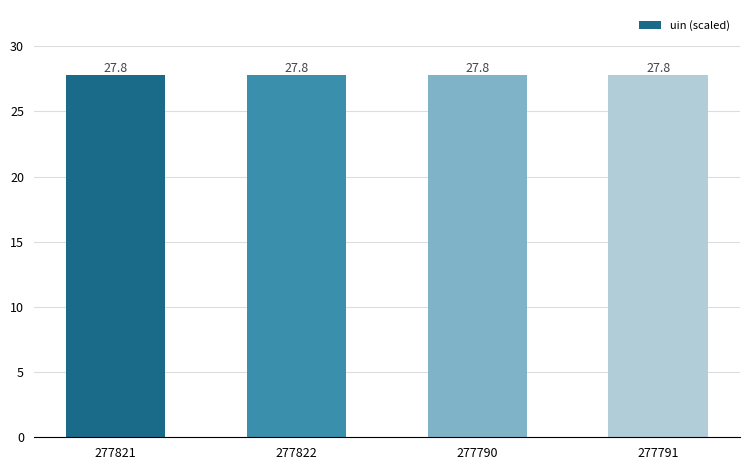

Is it true that the value at 277791 is 40.4?

False